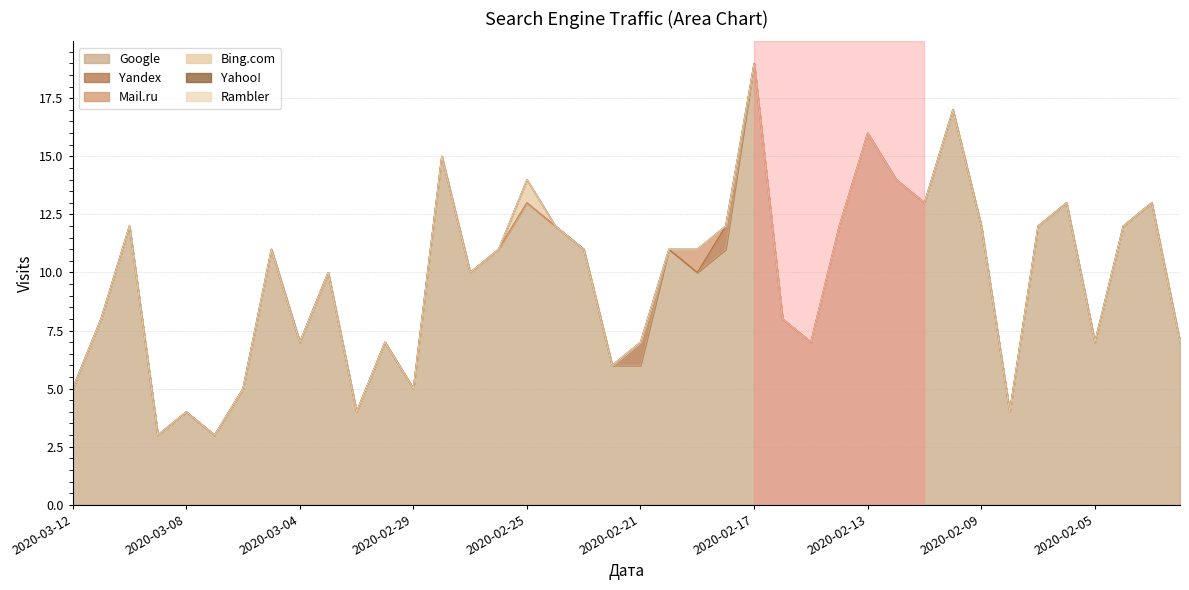

Reading left to right, transcribe all the data shown in this chart.

Google: 5	8	12	3	4	3	5	11	7	10	4	7	5	15	10	11	13	12	11	6	6	11	10	11	19	8	7	12	16	14	13	17	12	4	12	13	7	12	13	7
Yandex: 0	0	0	0	0	0	0	0	0	0	0	0	0	0	0	0	0	0	0	0	1	0	0	1	0	0	0	0	0	0	0	0	0	0	0	0	0	0	0	0
Mail.ru: 0	0	0	0	0	0	0	0	0	0	0	0	0	0	0	0	0	0	0	0	0	0	1	0	0	0	0	0	0	0	0	0	0	0	0	0	0	0	0	0
Bing.com: 0	0	0	0	0	0	0	0	0	0	0	0	0	0	0	0	1	0	0	0	0	0	0	0	0	0	0	0	0	0	0	0	0	0	0	0	0	0	0	0
Yahoo!: 0	0	0	0	0	0	0	0	0	0	0	0	0	0	0	0	0	0	0	0	0	0	0	0	0	0	0	0	0	0	0	0	0	0	0	0	0	0	0	0
Rambler: 0	0	0	0	0	0	0	0	0	0	0	0	0	0	0	0	0	0	0	0	0	0	0	0	0	0	0	0	0	0	0	0	0	0	0	0	0	0	0	0